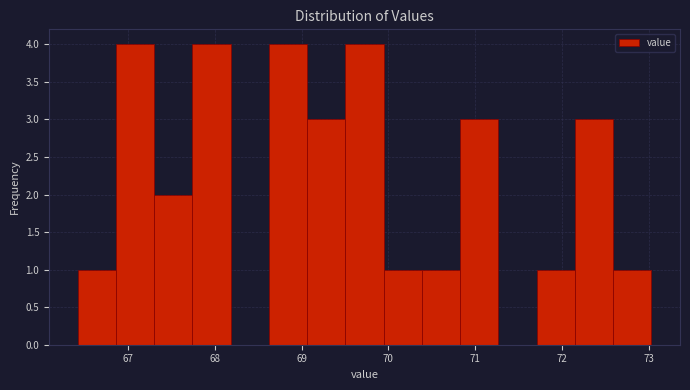

Reading left to right, list every bar in this chart as the range it spans on the x-axis followed by its height. Neither the bar edges nor the heights are printed on the chart, so give them approximately, as read against the axes.

66.4 to 66.9: 1
66.9 to 67.3: 4
67.3 to 67.7: 2
67.7 to 68.2: 4
68.2 to 68.6: 0
68.6 to 69.1: 4
69.1 to 69.5: 3
69.5 to 69.9: 4
69.9 to 70.4: 1
70.4 to 70.8: 1
70.8 to 71.3: 3
71.3 to 71.7: 0
71.7 to 72.1: 1
72.1 to 72.6: 3
72.6 to 73.0: 1